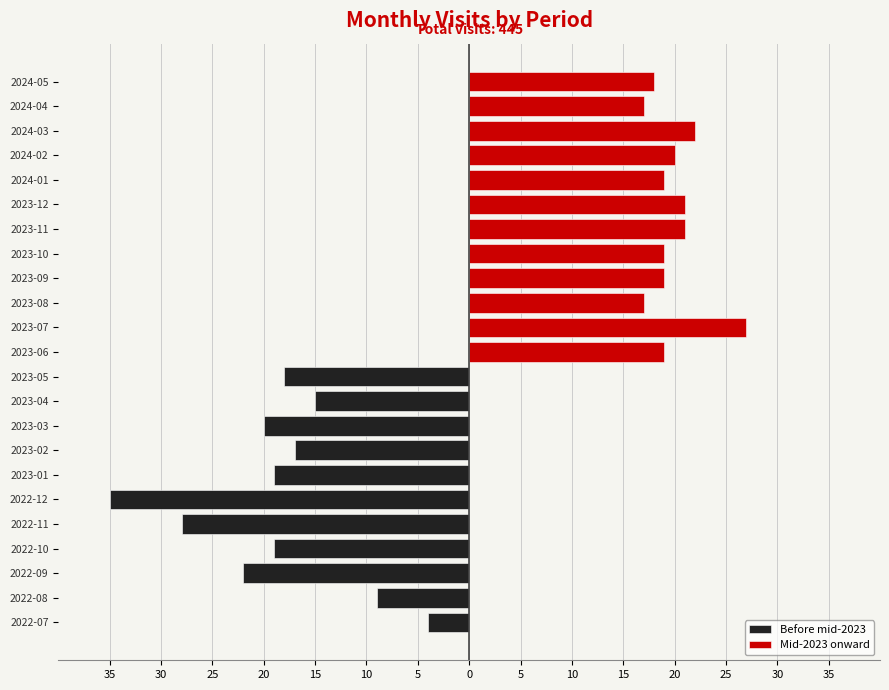

Approximately how many times larger is the value at 2022-12 compared to 2022-11?

1.2